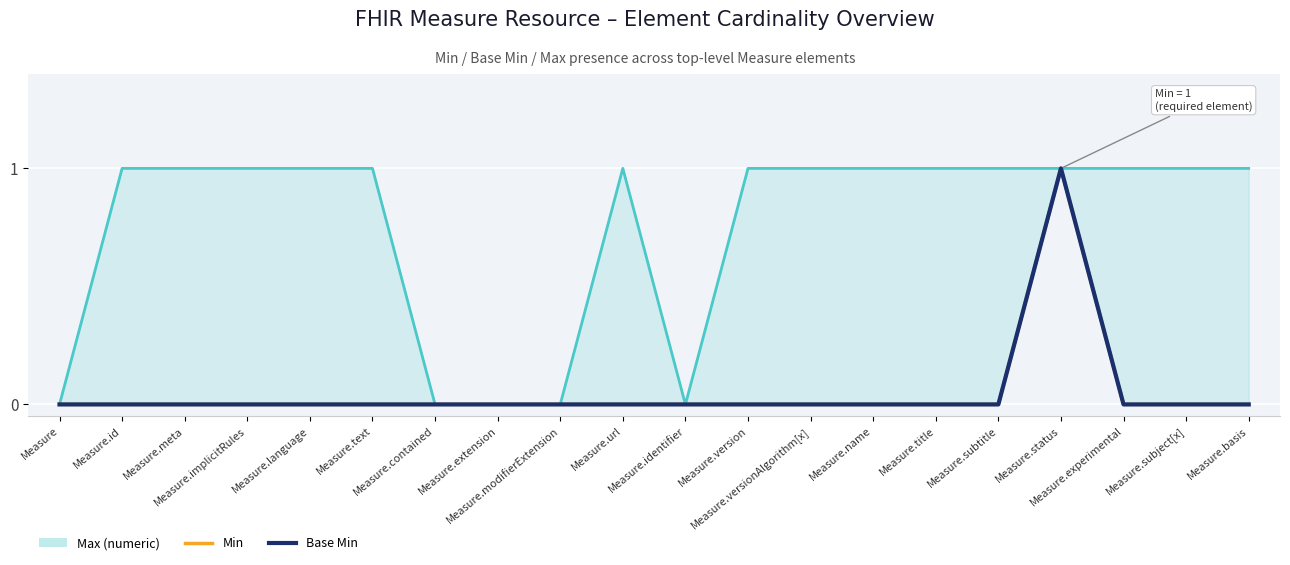

Rank the series by their maximum value, from lowest to highest.

Max (numeric), Min, Base Min